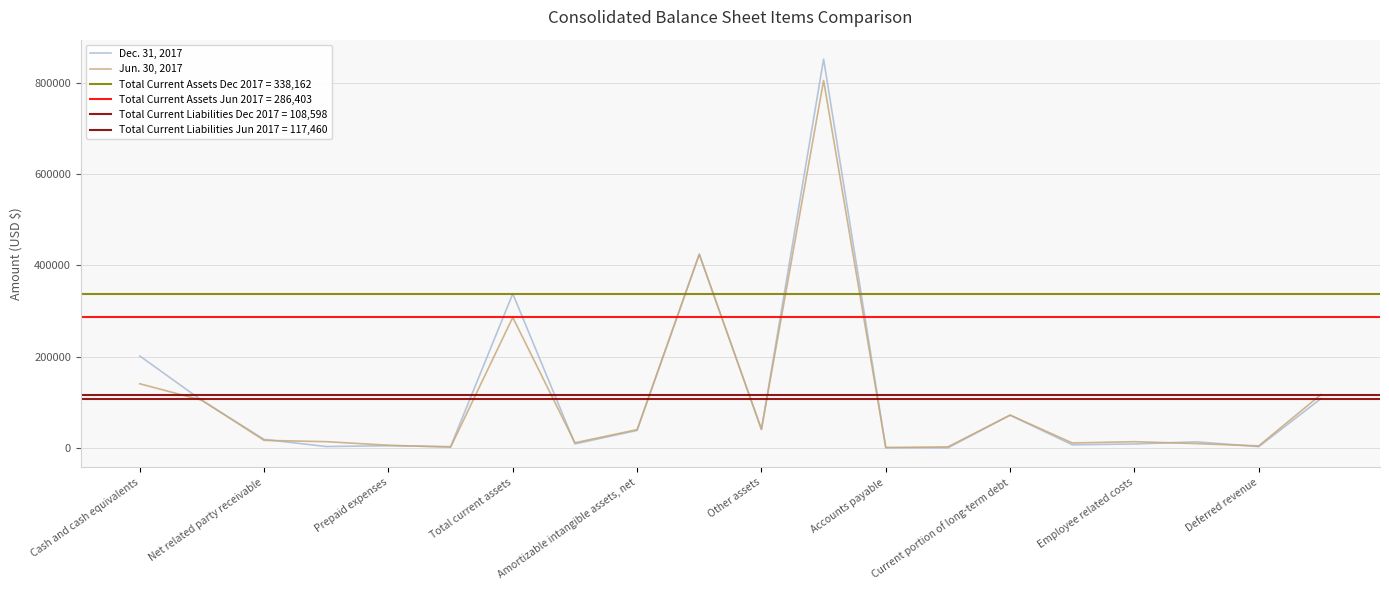

At which category is the sum across all series the highest?

11